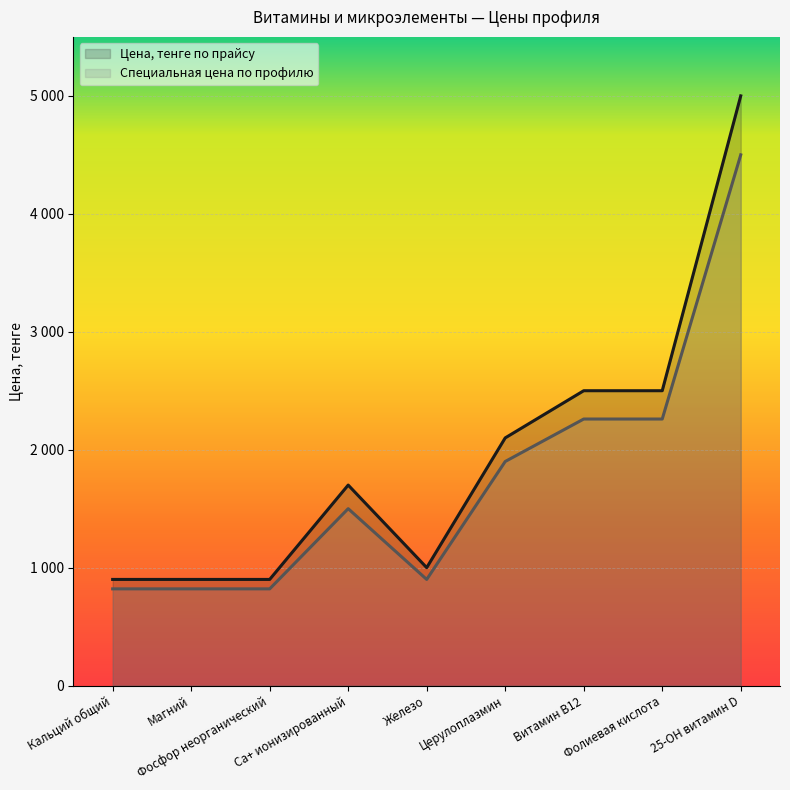

At which label does Специальная цена по профилю first exceed 1500?

Церулоплазмин